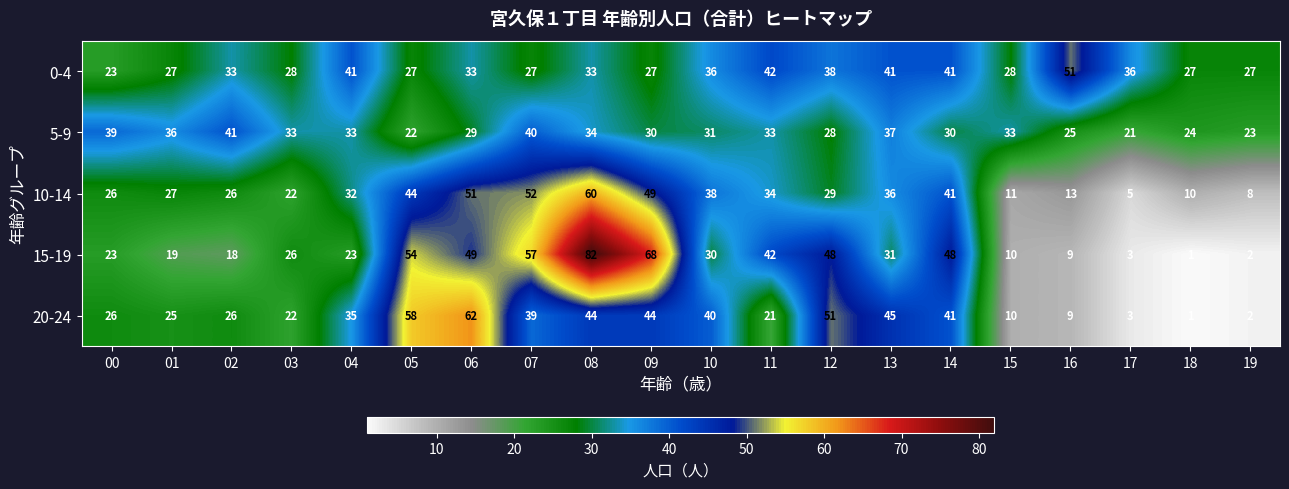

True or false: 5-9 has a value of 28 at 12.

True